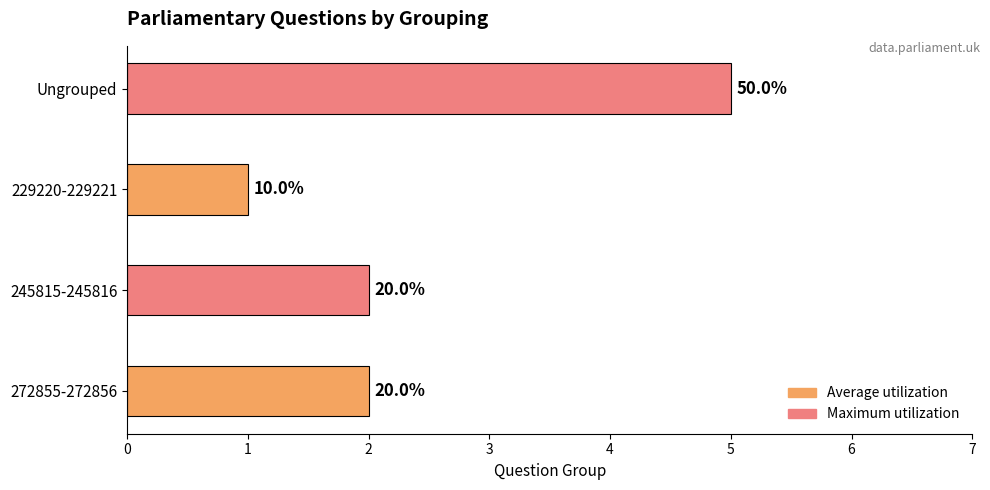

Rank the categories by value from highest to lowest.

Ungrouped, 272855-272856, 245815-245816, 229220-229221